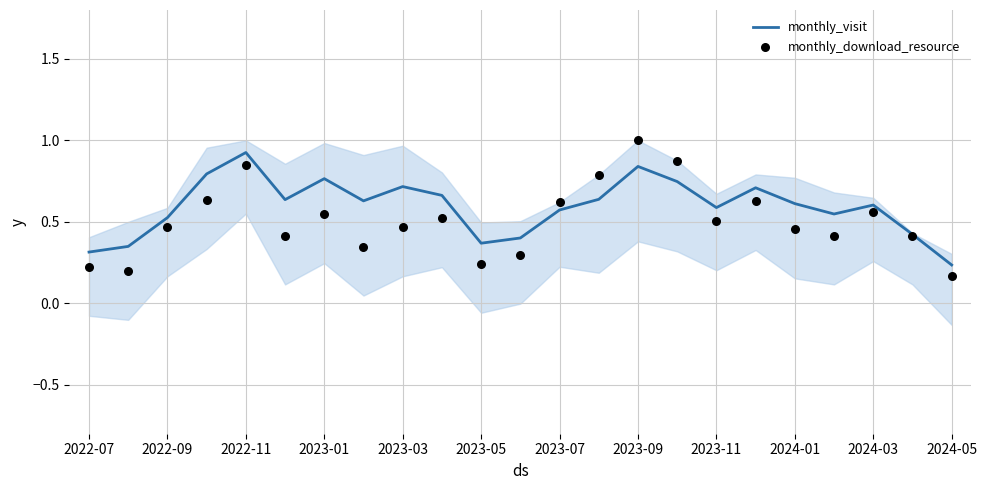

Which series has the largest total across all categories?

monthly_visit